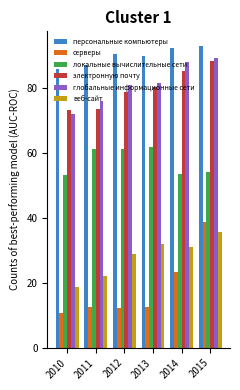

What is the approximate value of электронную почту at 2010?

73.2